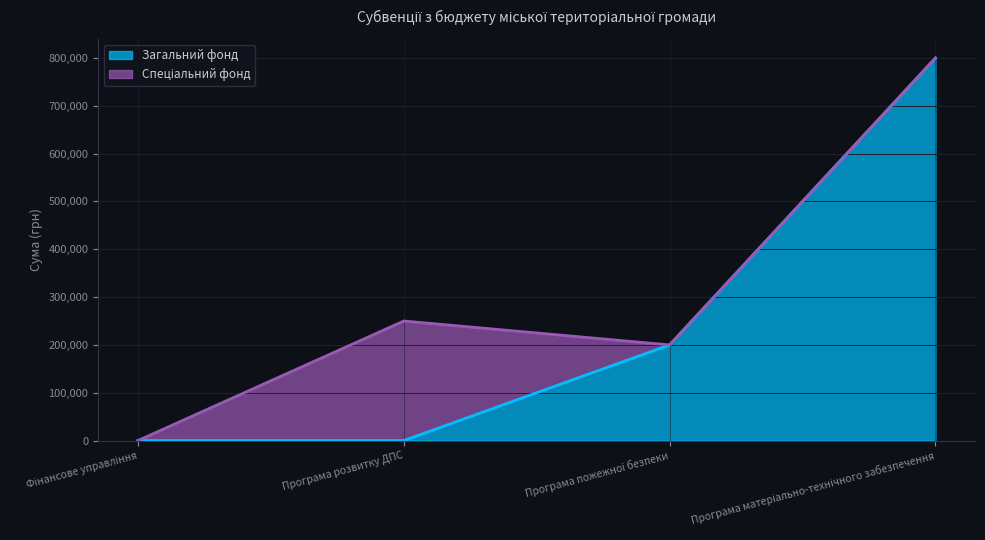

Which has a higher value, Програма матеріально-технічного забезпечення or Фінансове управління?

Програма матеріально-технічного забезпечення